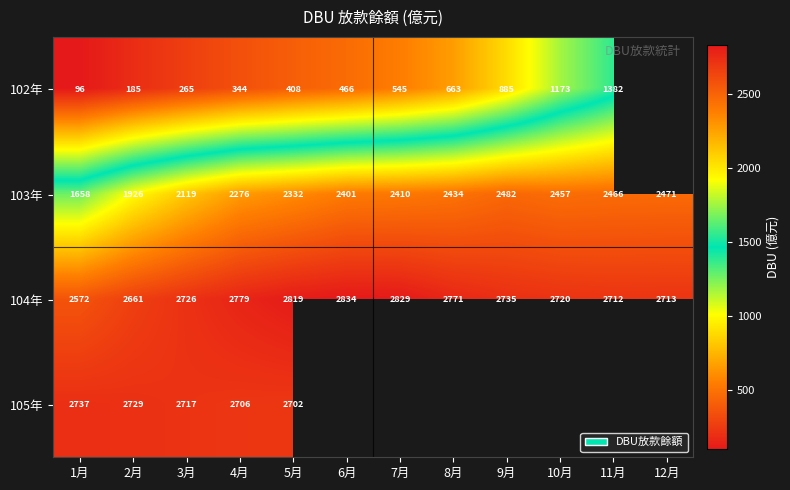

What is the difference between the highest and lowest values at 6月?

2368.2